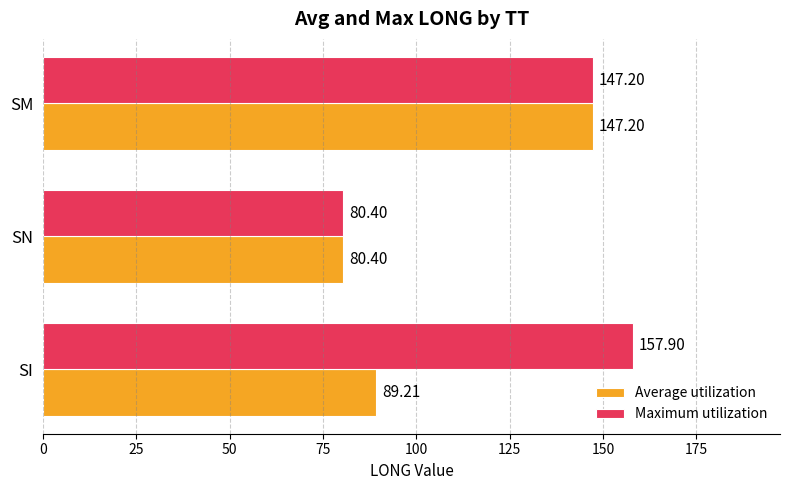

What is the difference between the highest and lowest values at SI?

68.7